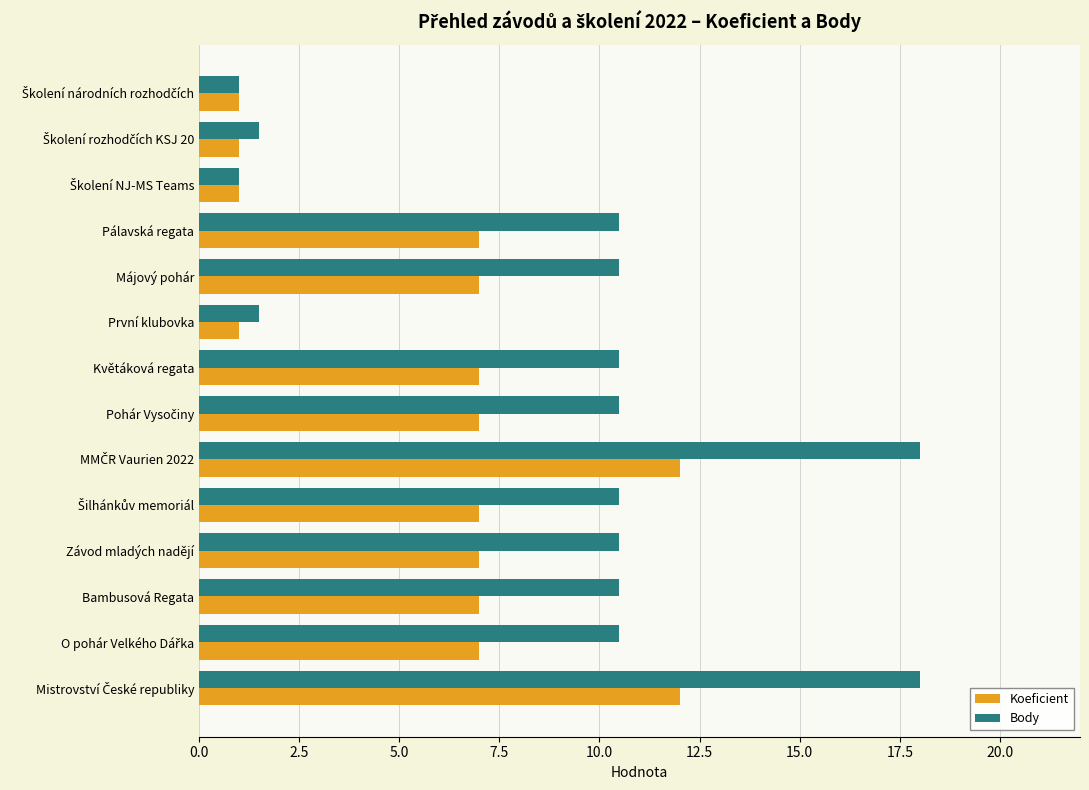

Rank the series by their average value, from lowest to highest.

Koeficient, Body